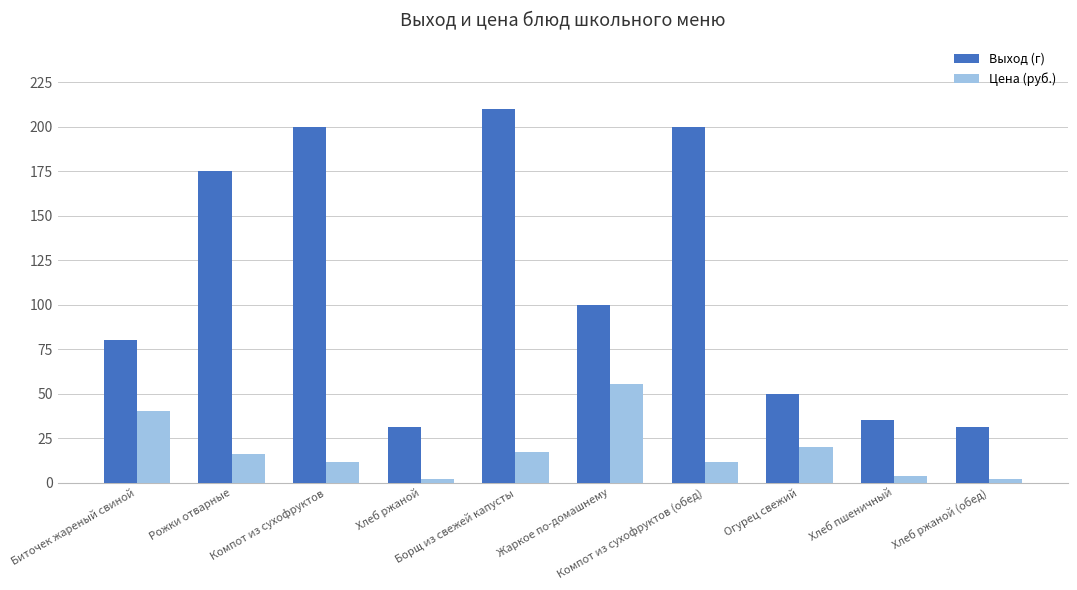

Rank the series by their average value, from lowest to highest.

Цена (руб.), Выход (г)